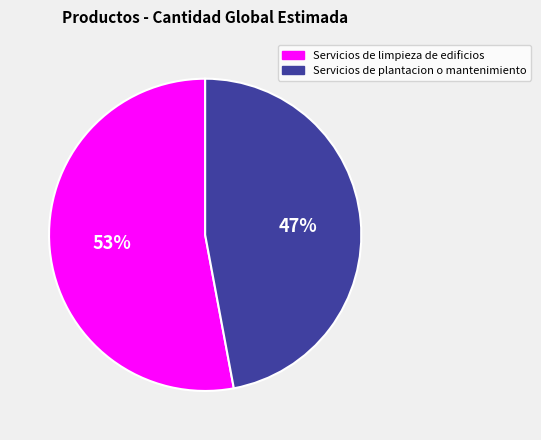

Is the sum of Servicios de plantacion o mantenimiento and Servicios de limpieza de edificios greater than half?

Yes